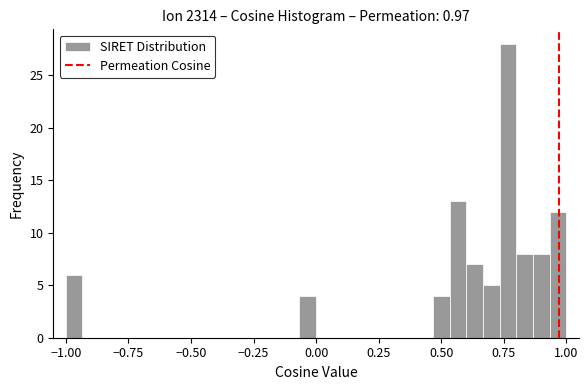

Read against the x-axis, roughly where is the centre of the tallest bar?

0.75